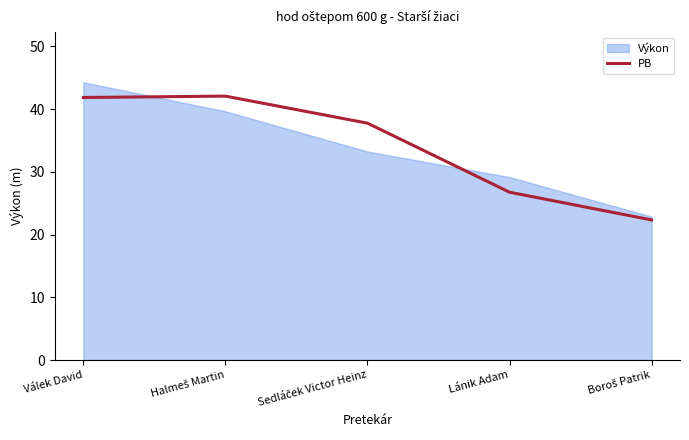

What is the minimum value shown in the chart?

22.3